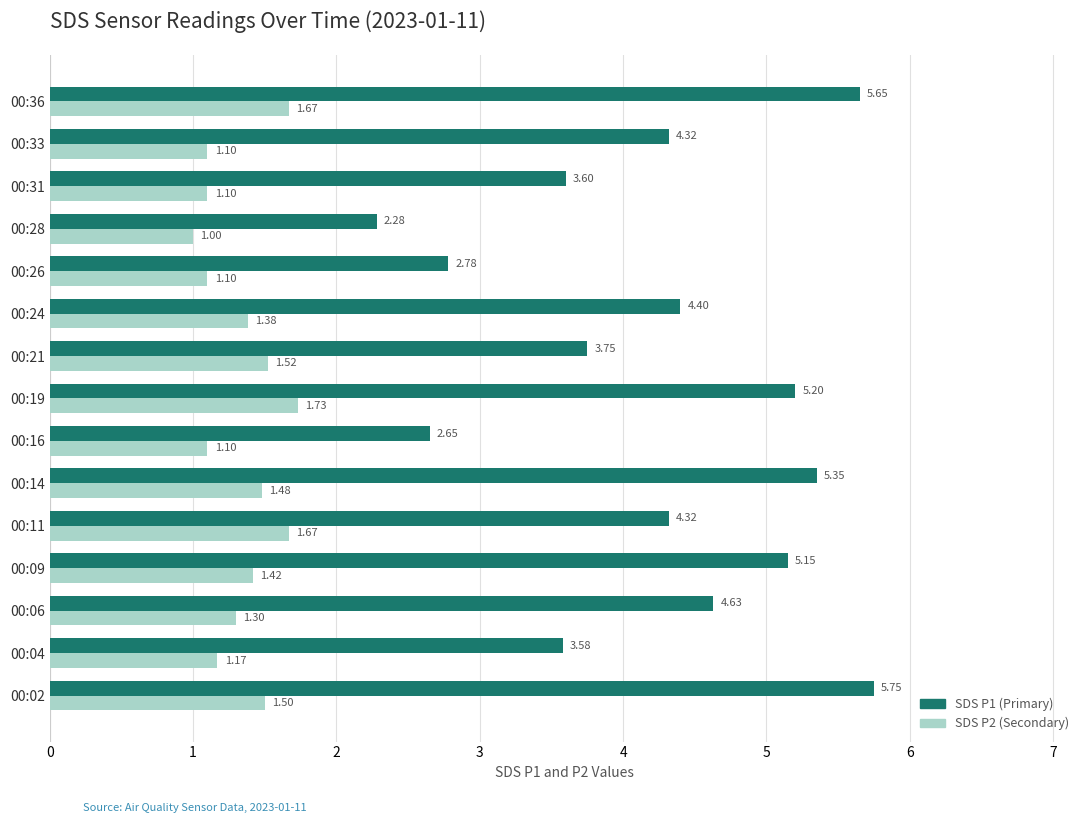

At which category is the sum across all series the highest?

00:36